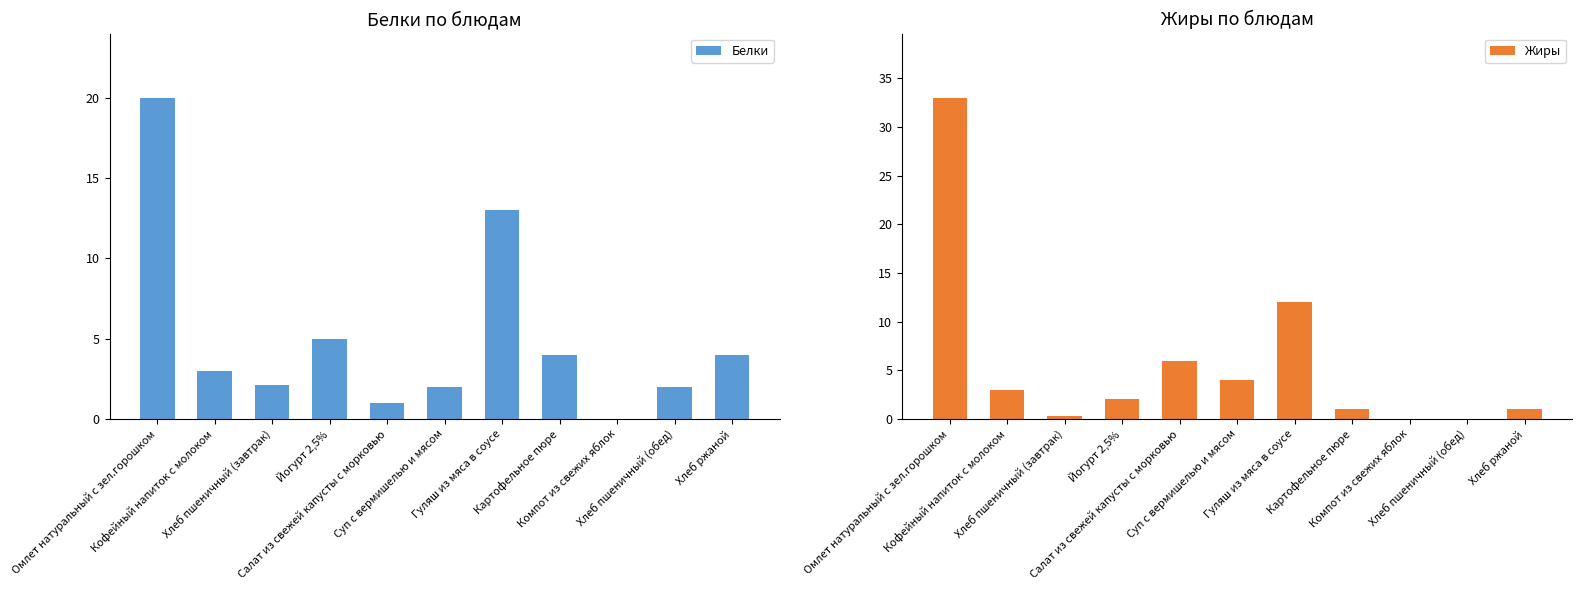

Reading right to left, extract all data points from this chart.

Белки: 4.0	2.0	0.0	4.0	13.0	2.0	1.0	5.0	2.1	3.0	20.0
Жиры: 1.0	0.0	0.0	1.0	12.0	4.0	6.0	2.0	0.3	3.0	33.0